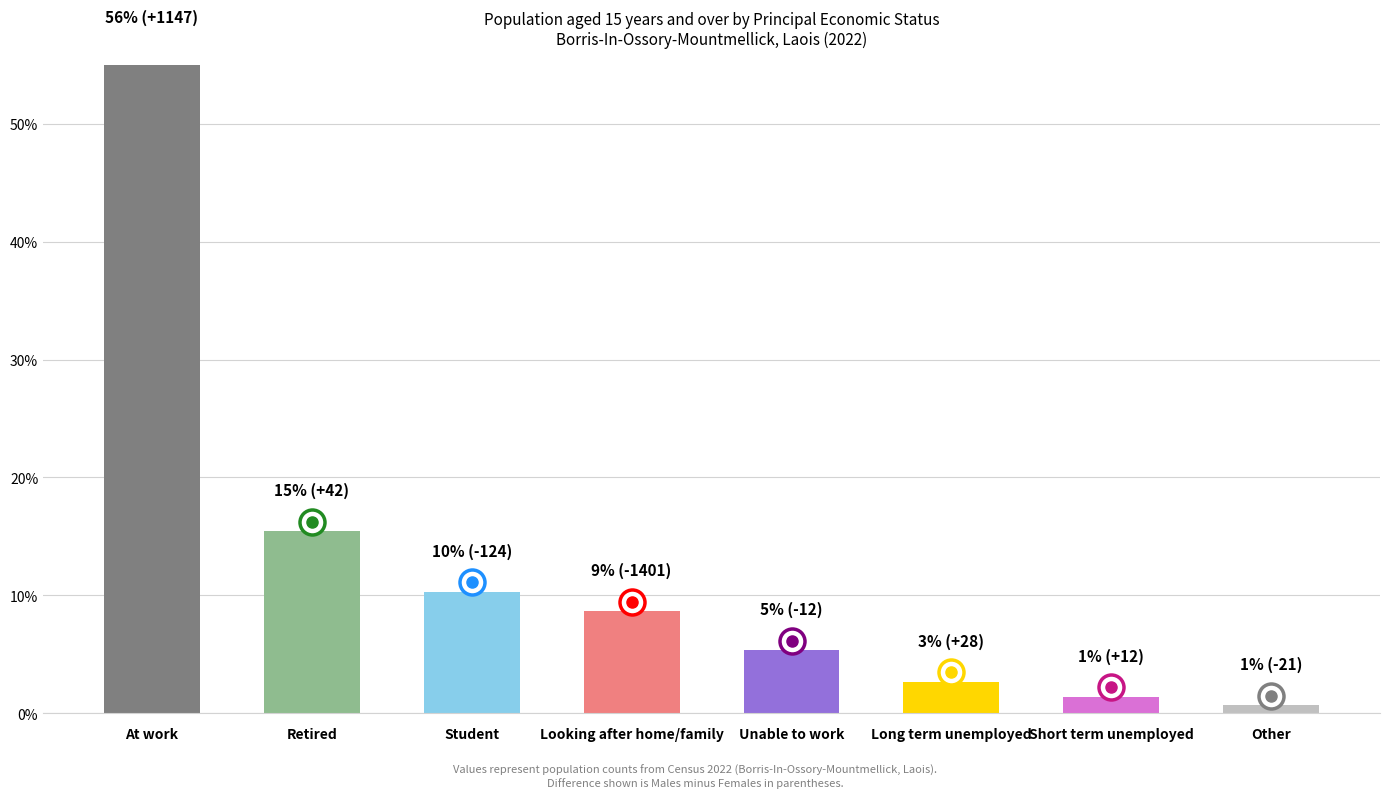

Rank the categories by value from lowest to highest.

Other, Short term unemployed, Long term unemployed, Unable to work, Looking after home/family, Student, Retired, At work